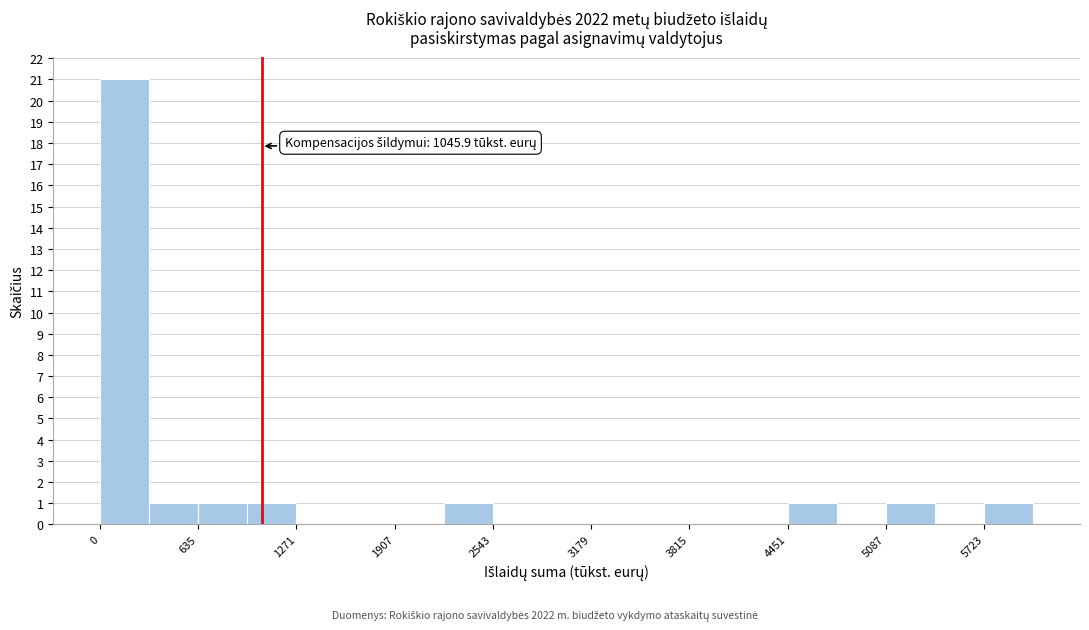

Around what value on the x-axis is the tallest bar? Give the approximate position of its centre, as read against the axis.

200